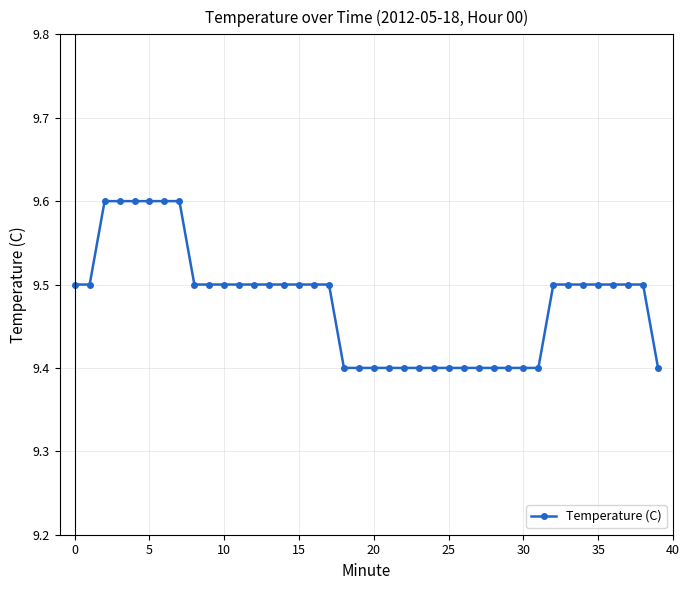

What is the value of the 22nd point from the left?

9.4